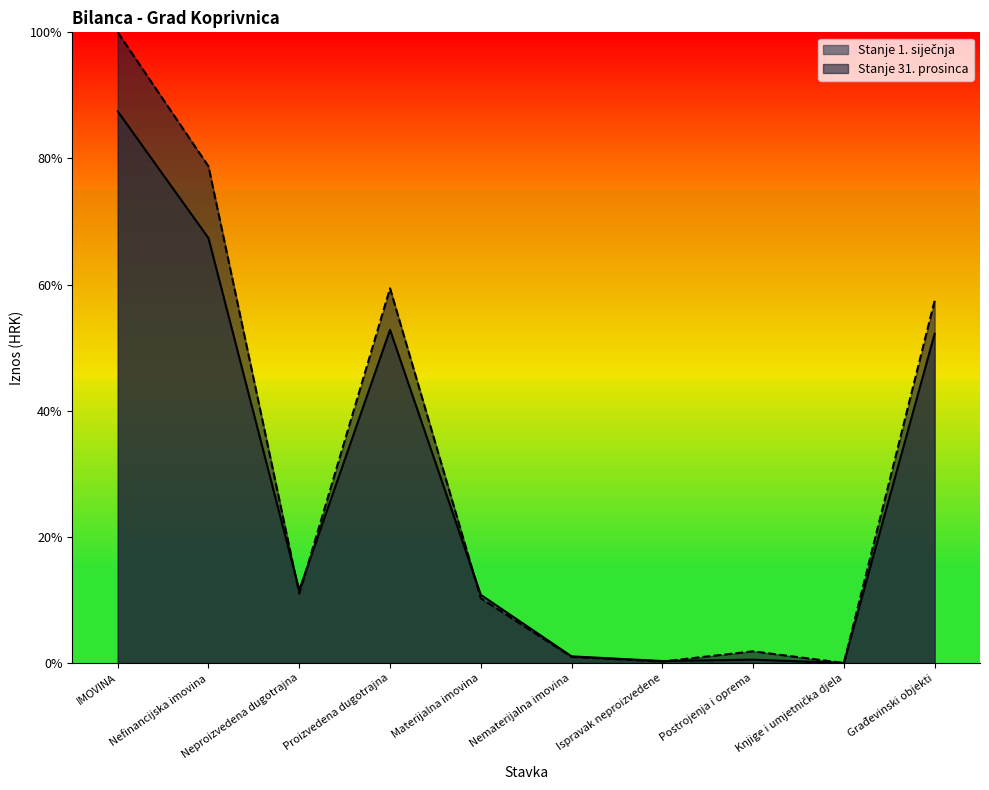

How many values in the Stanje 31. prosinca series exceed 11?

5